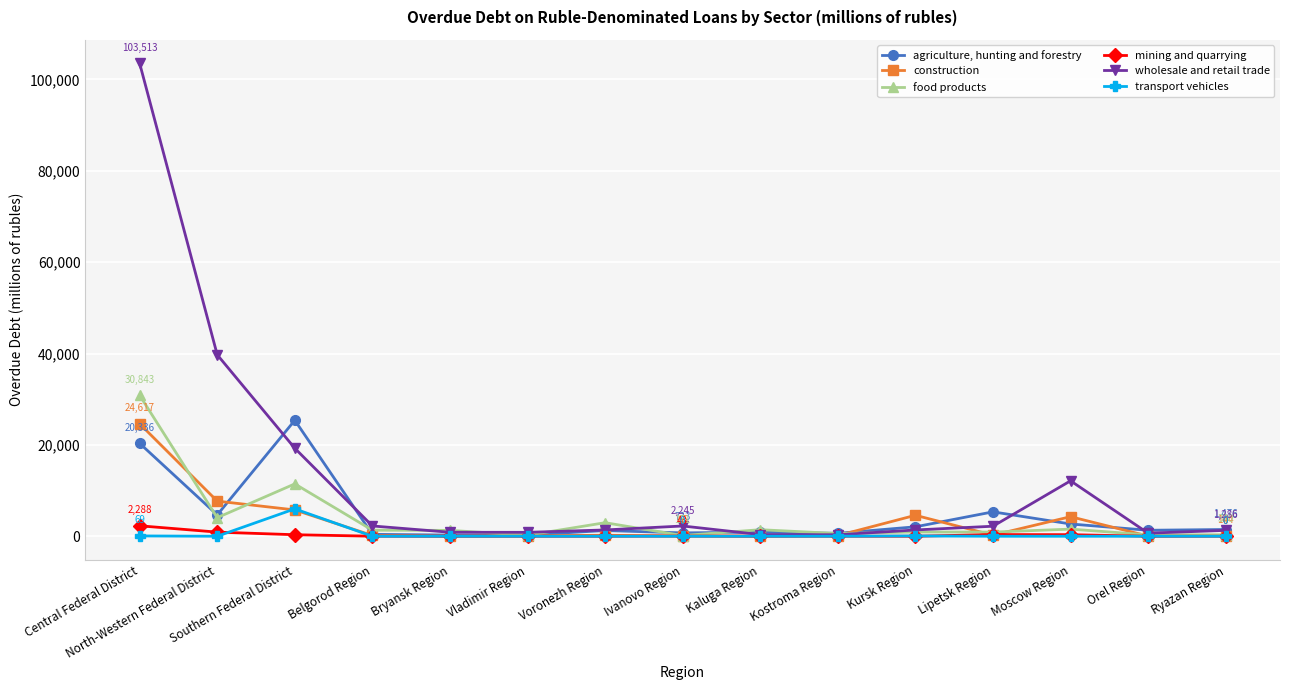

The value of food products at Voronezh Region is 2966. True or false?

True